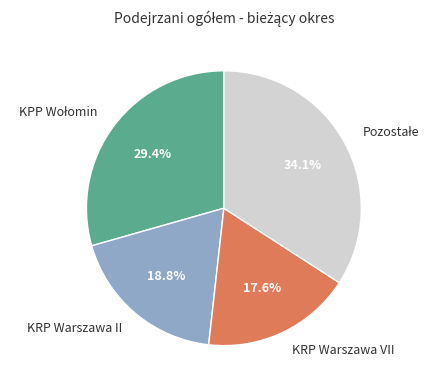

Count the number of slices in the pie.

4